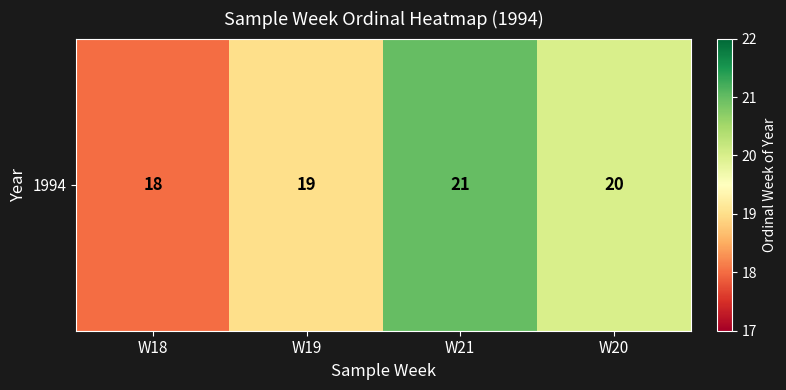

At which label does the data first exceed 20?

W21